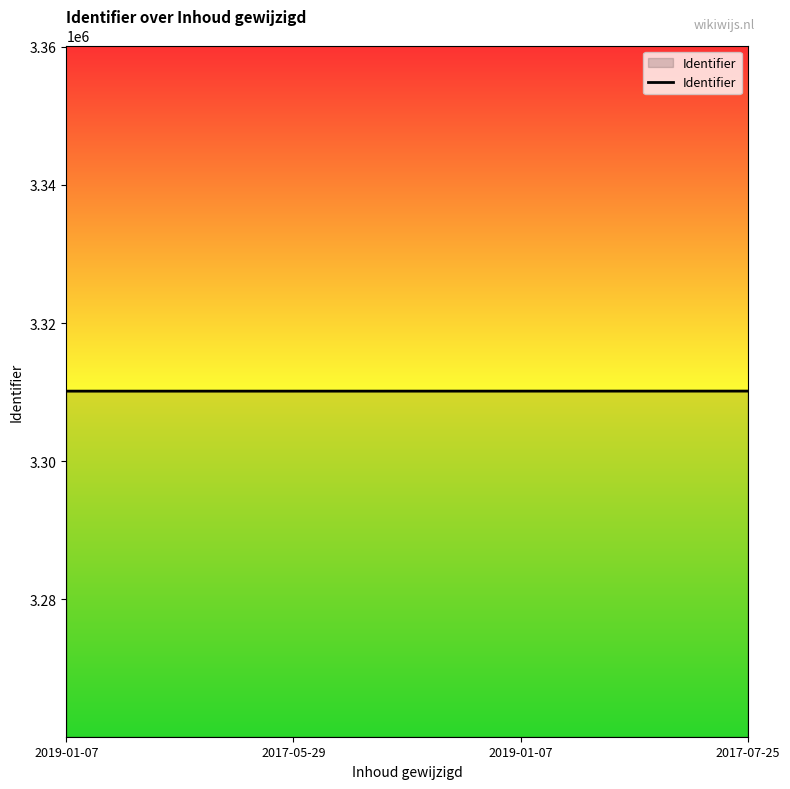

Count the number of data series in this chart.

1